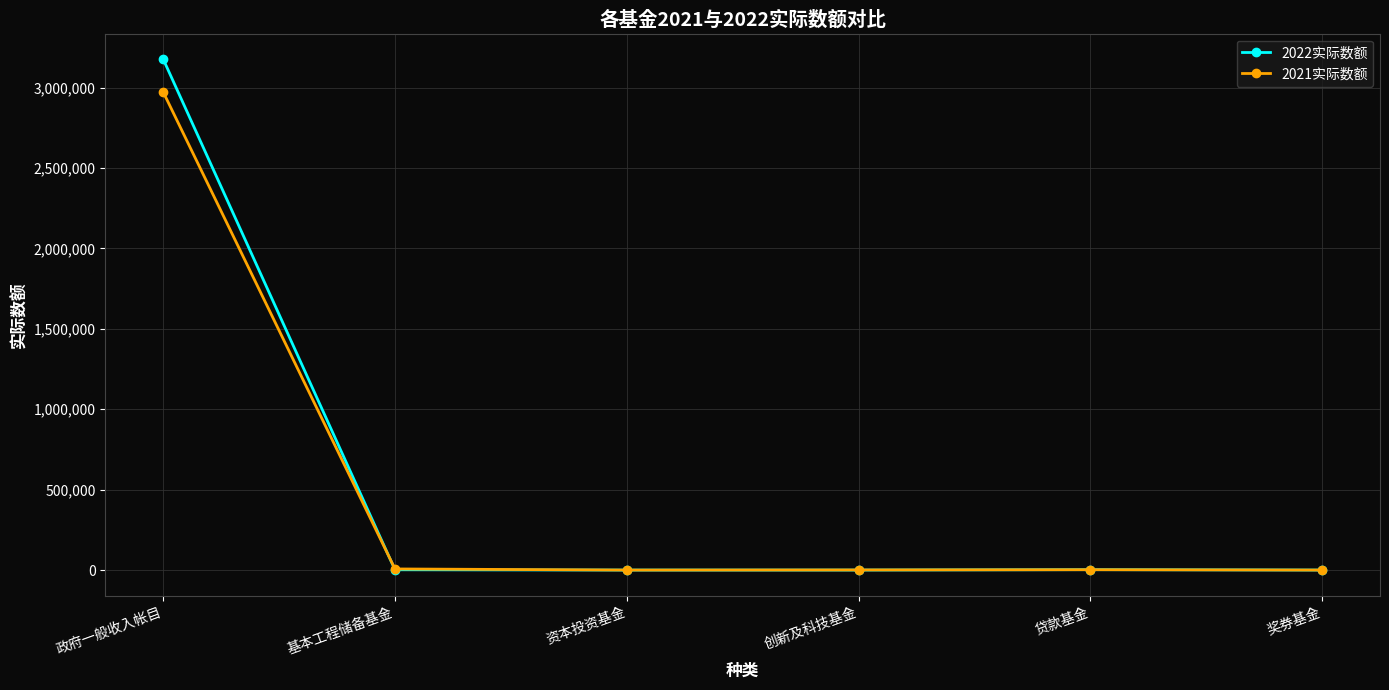

Is the value of 2022实际数额 at 创新及科技基金 greater than the value of 2021实际数额 at 政府一般收入帐目?

No